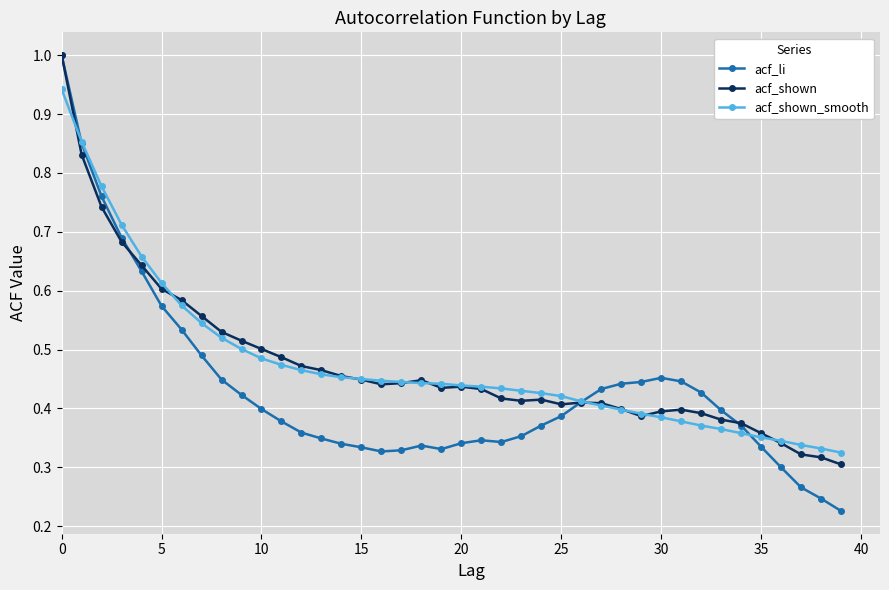

True or false: acf_li has more than 0 interior local peaks.

True